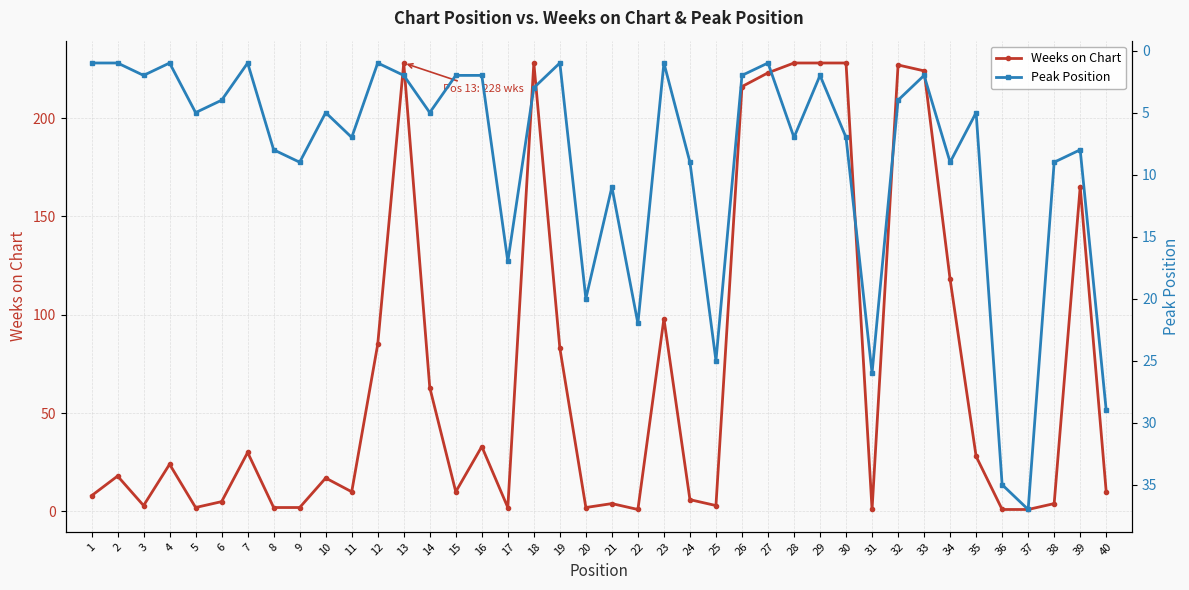

What is the average value of the Weeks on Chart series?

72